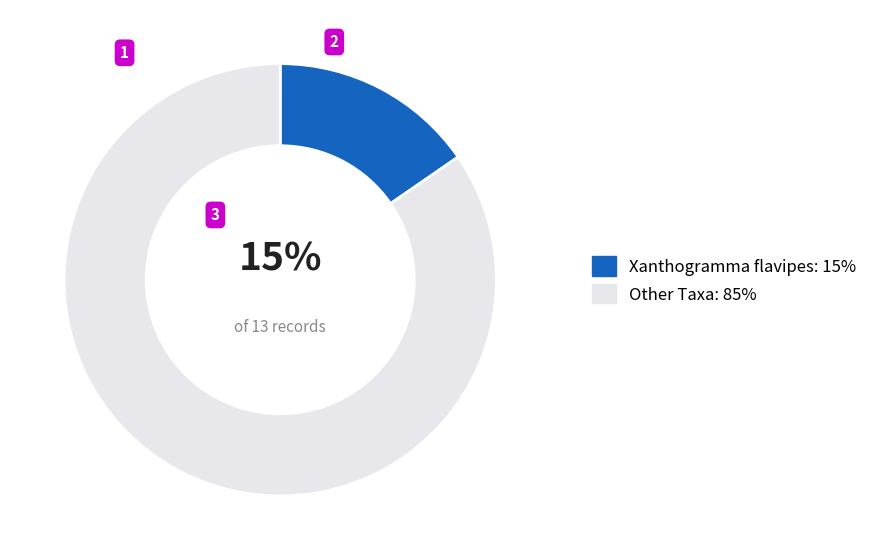

Is there any slice that represents more than half of the pie?

Yes